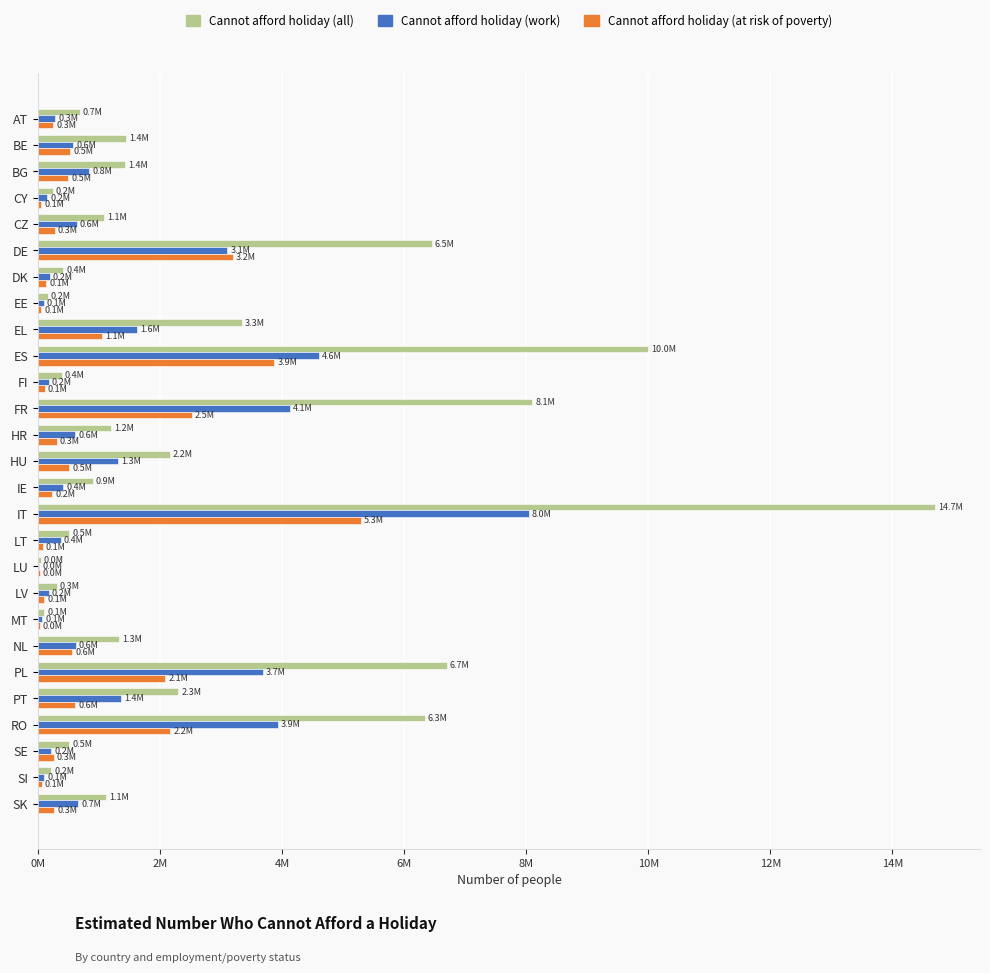

What are all the series names shown in the legend?

Cannot afford holiday (all), Cannot afford holiday (work), Cannot afford holiday (at risk of poverty)